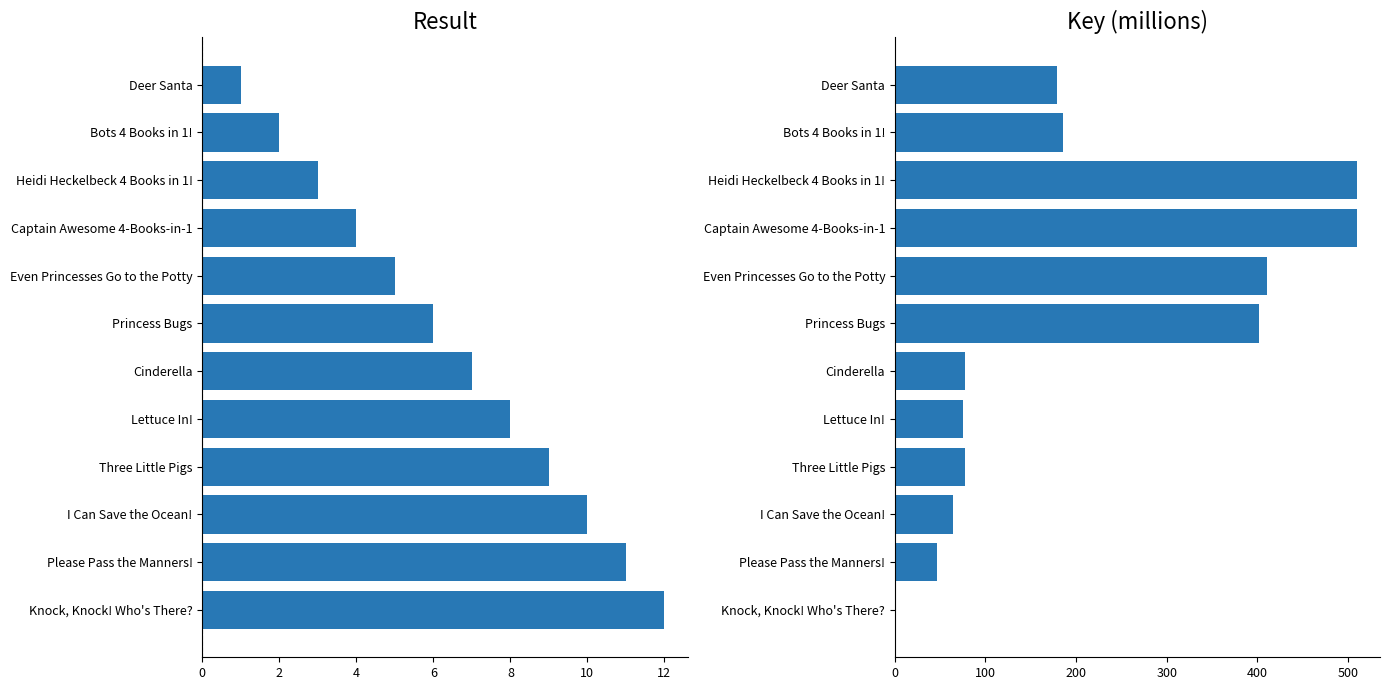

Which series has the largest total across all categories?

Key